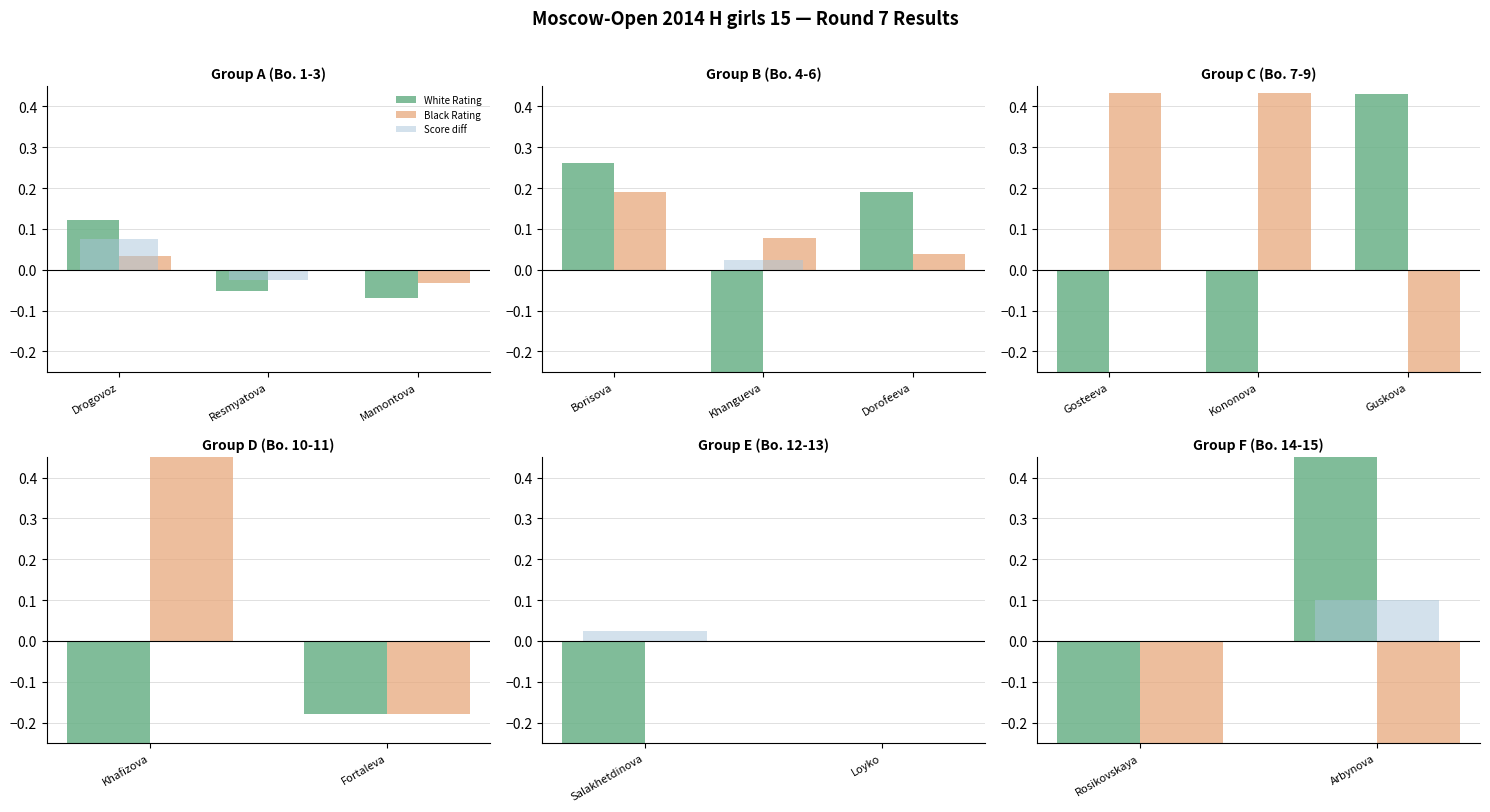

The Black Rating series shows -0.6 at Arbynova. True or false?

False